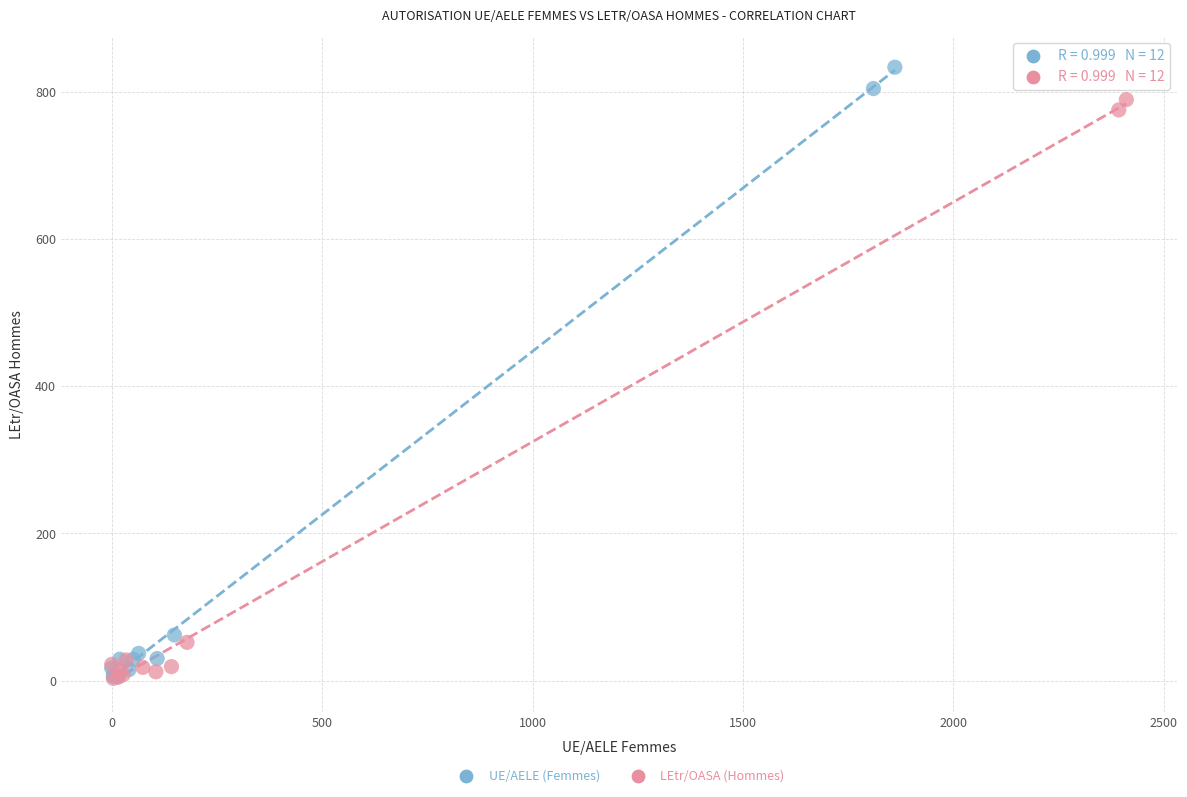

Which series reaches the maximum Y coordinate?

UE/AELE (Femmes)